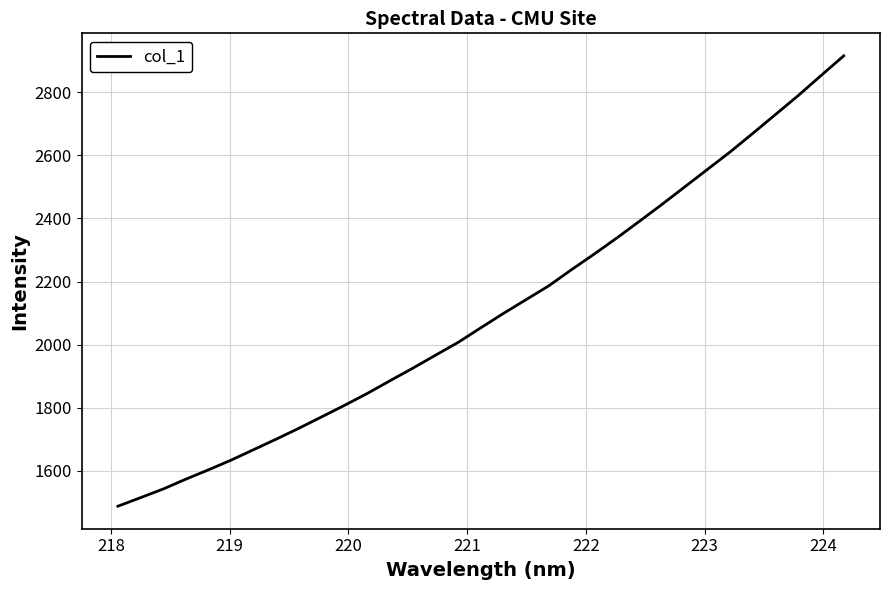

What is the maximum value shown in the chart?

2915.1